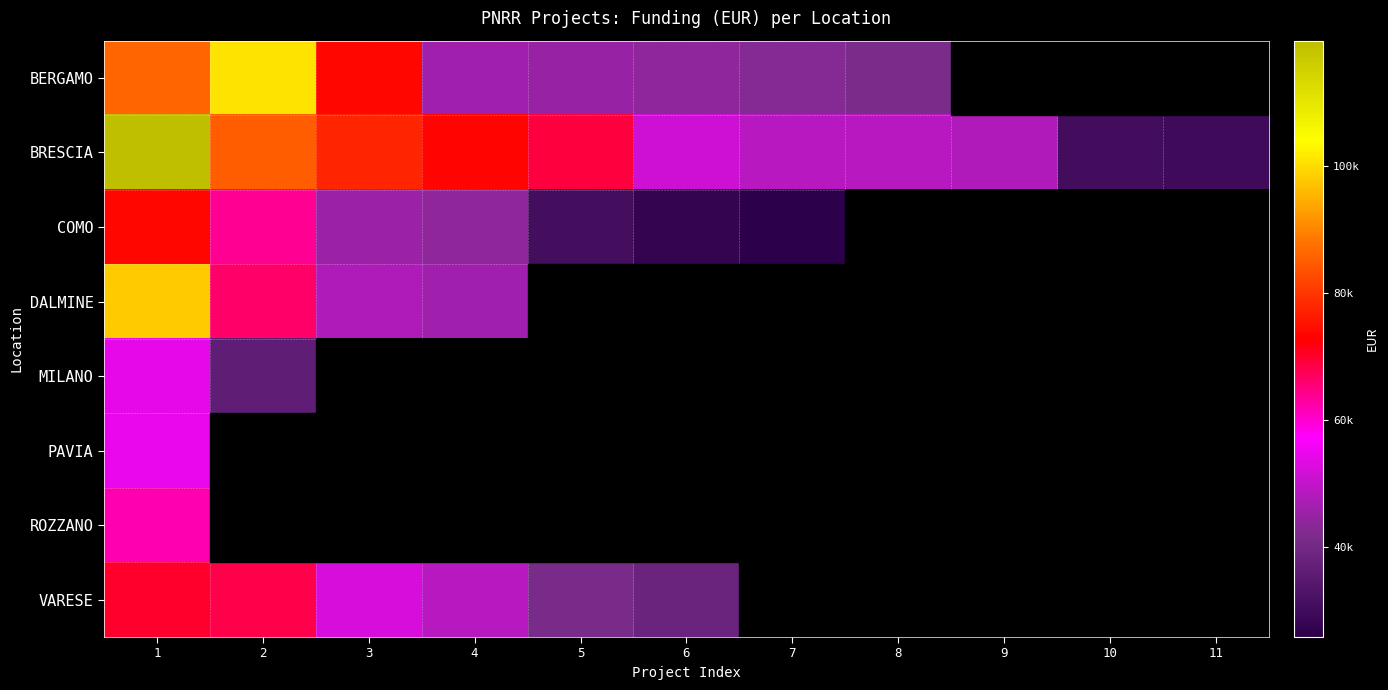

At which category is the sum across all series the highest?

1